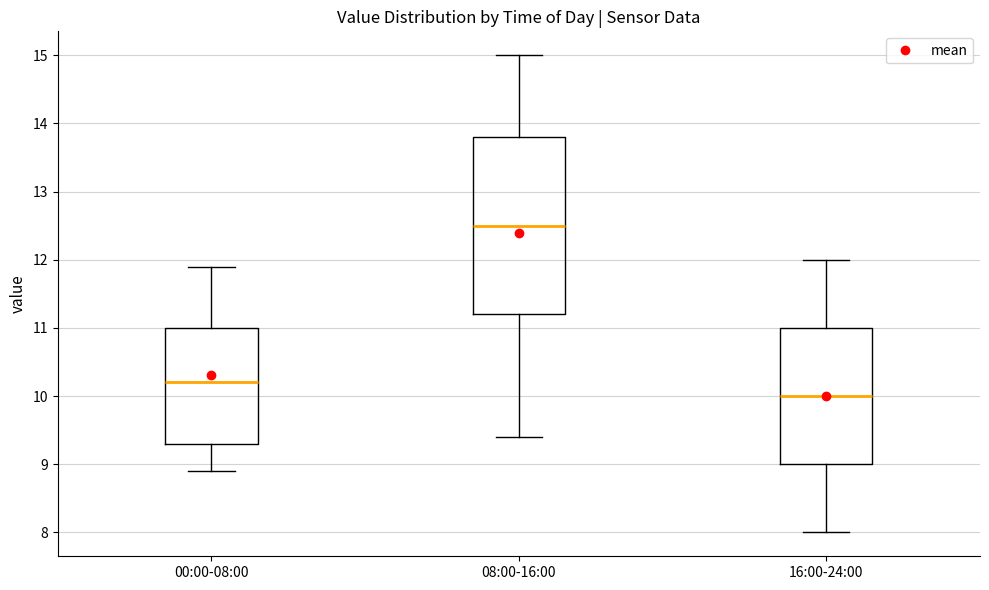

Reading left to right, transcribe this box plot: for each box, give where its median line is, the range the box spans, and where its two whiskers end, as read against the y-axis. The values are not printed on the chart, so give them approximately, as read against the axis.

00:00-08:00: median 10.2, box 9.3 to 11.0, whiskers 8.9 to 11.9
08:00-16:00: median 12.5, box 11.2 to 13.8, whiskers 9.4 to 15.0
16:00-24:00: median 10.0, box 9.0 to 11.0, whiskers 8.0 to 12.0